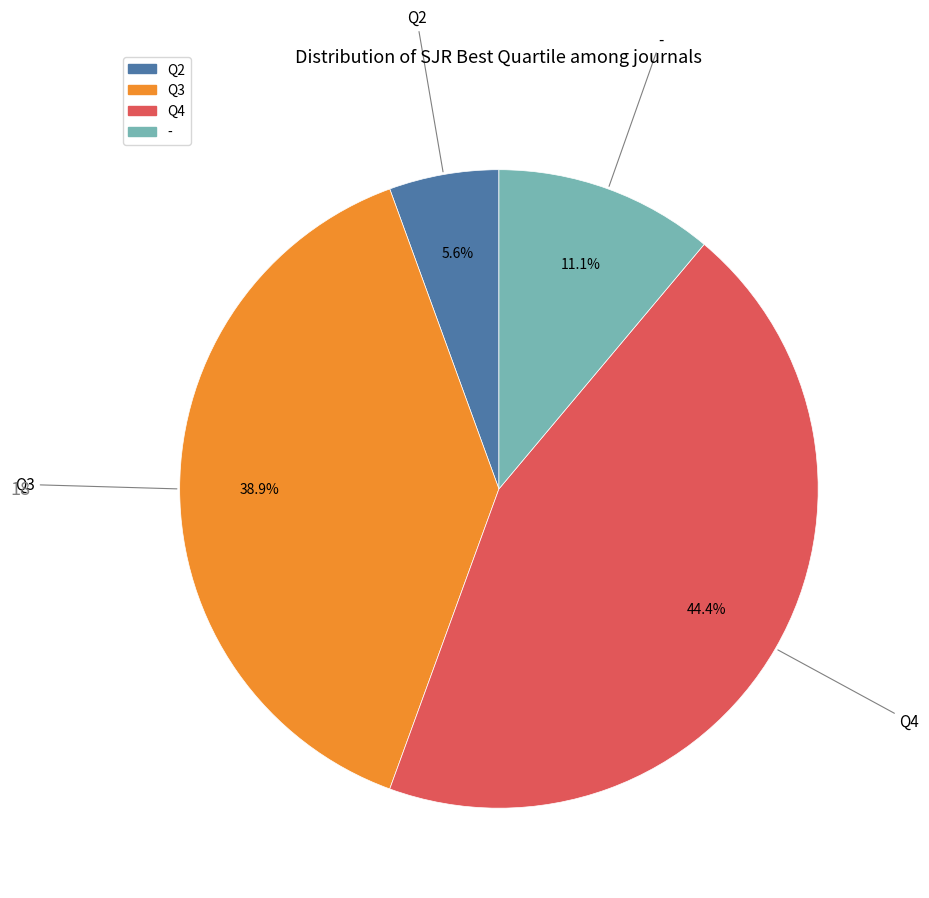

What percentage is NOT represented by Q2?

94.4%